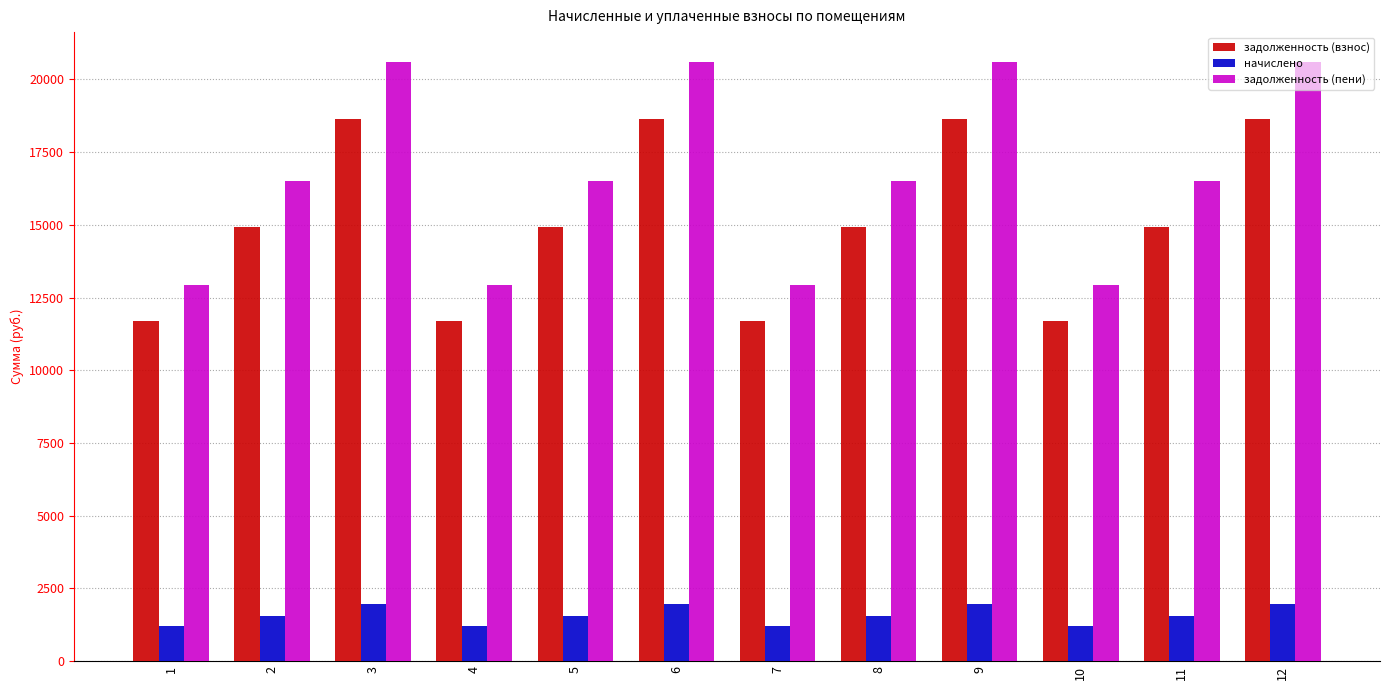

The value of начислено at 6 is 3068.3. True or false?

False